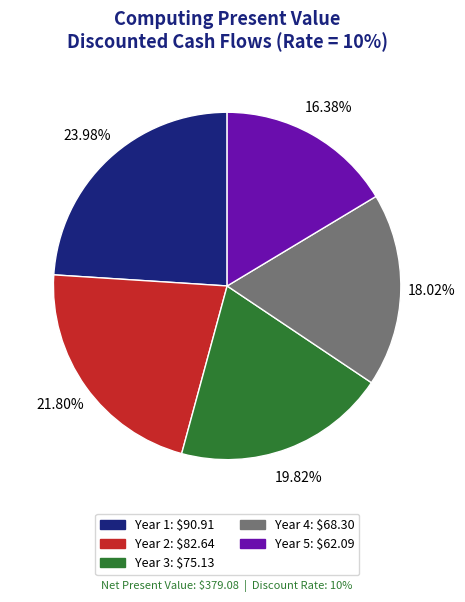

How many segments does this pie chart have?

5